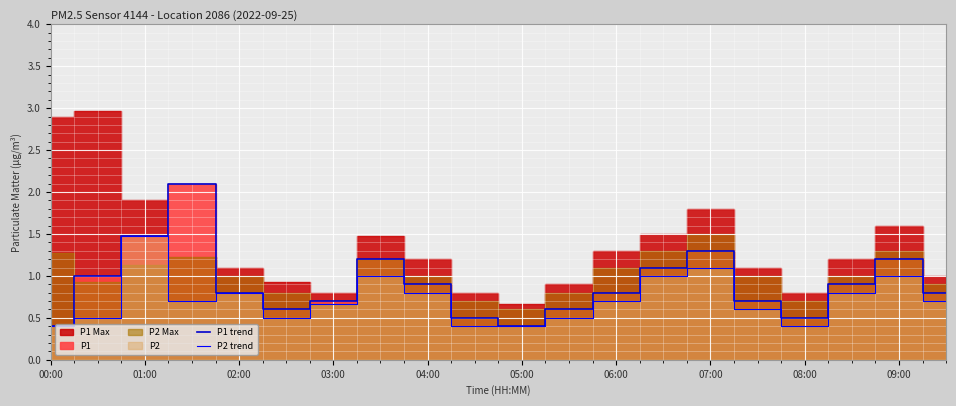

What is the difference between the second highest and second lowest values in the P2 line series?

0.7